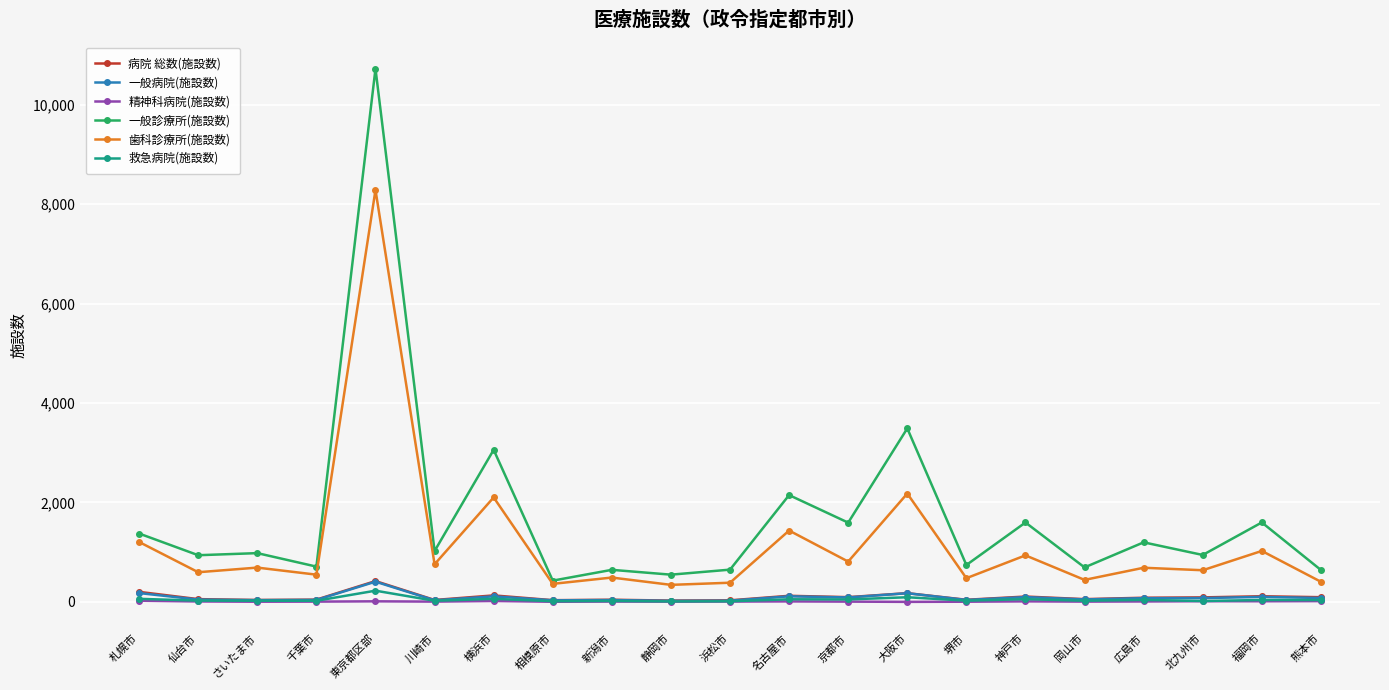

At which category is the sum across all series the highest?

東京都区部